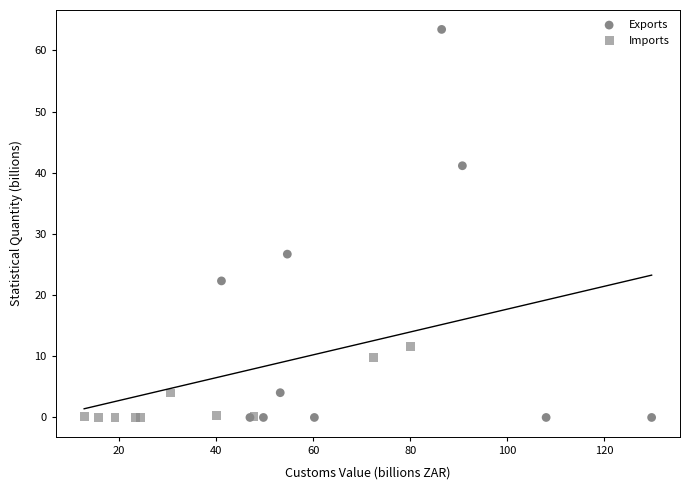

Which series has the largest Y range (max minus min)?

Exports